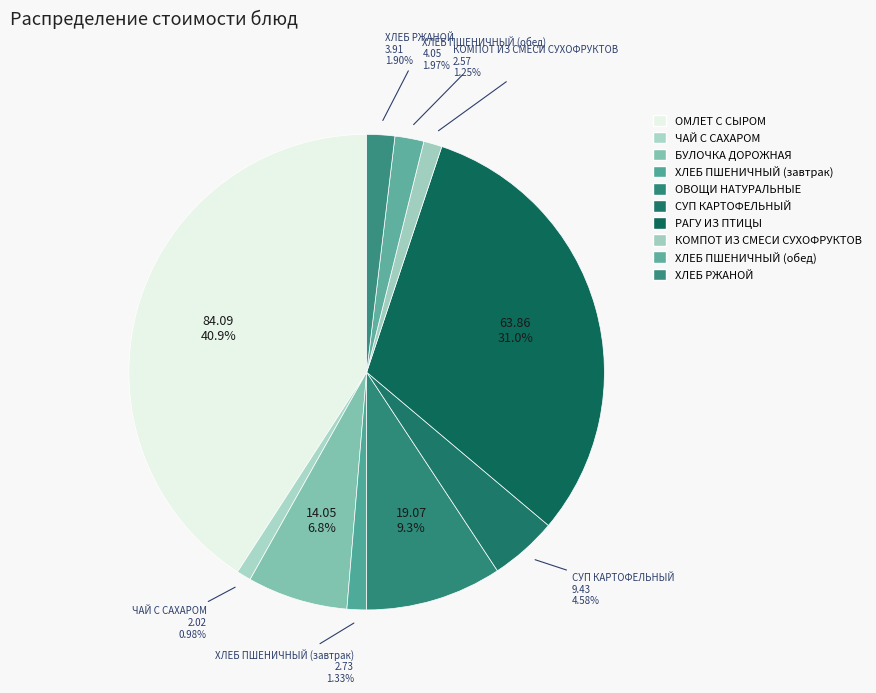

Does ХЛЕБ ПШЕНИЧНЫЙ (обед) represent more than half of the total?

No